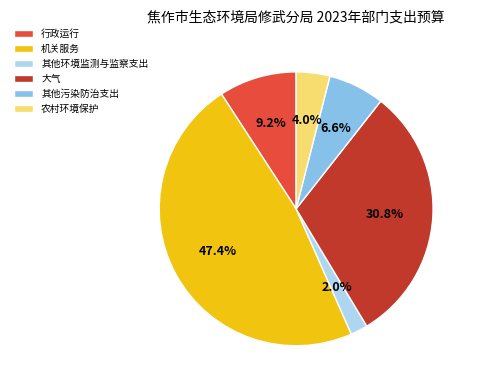

Does 农村环境保护 account for over 50% of the chart?

No